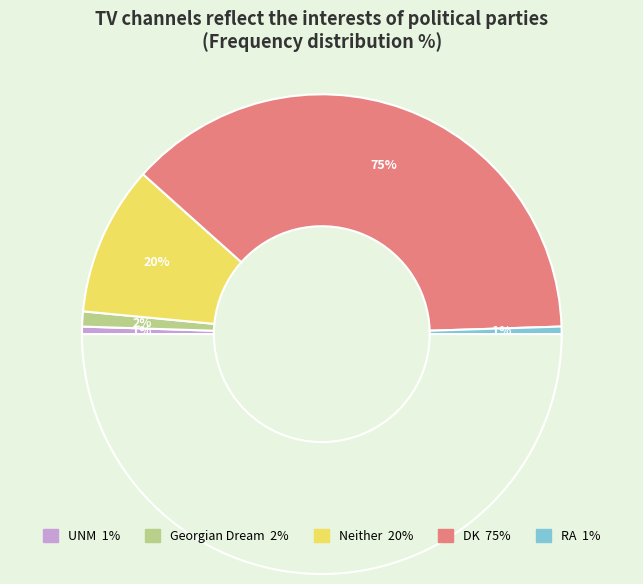

The RA slice represents 1% of the pie. True or false?

True